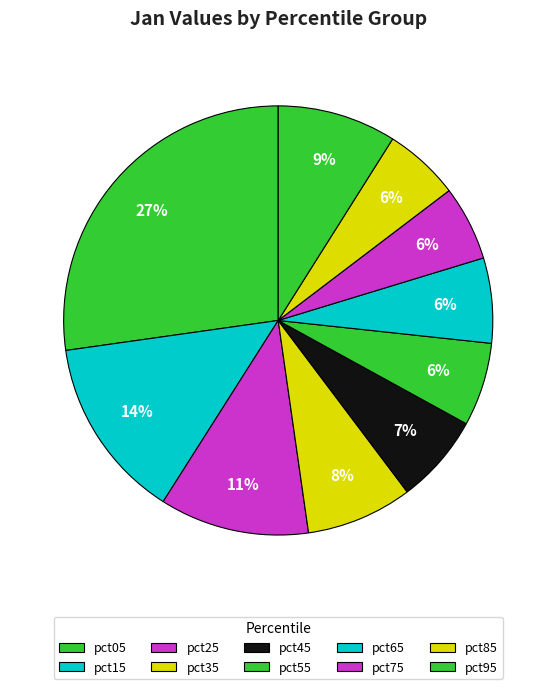

Does pct35 account for over 50% of the chart?

No